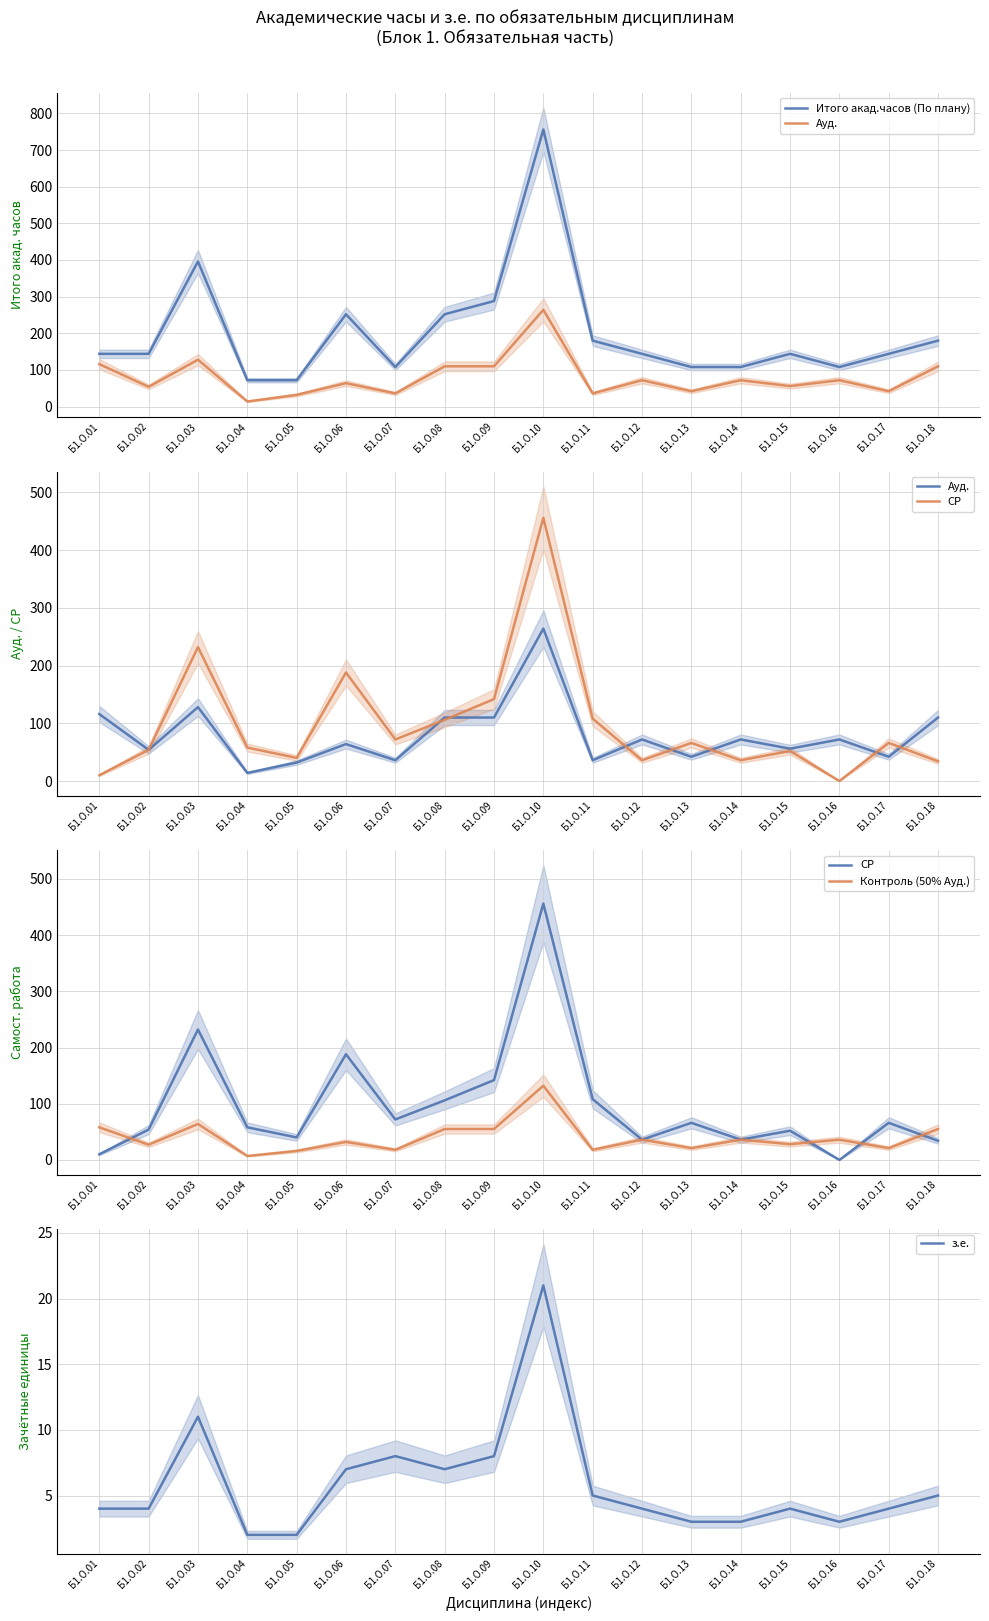

Reading left to right, list all the values displayed in this chart.

Итого акад.часов (По плану): Б1.О.01=144	Б1.О.02=144	Б1.О.03=396	Б1.О.04=72	Б1.О.05=72	Б1.О.06=252	Б1.О.07=108	Б1.О.08=252	Б1.О.09=288	Б1.О.10=756	Б1.О.11=180	Б1.О.12=144	Б1.О.13=108	Б1.О.14=108	Б1.О.15=144	Б1.О.16=108	Б1.О.17=144	Б1.О.18=180
Ауд.: Б1.О.01=116	Б1.О.02=54	Б1.О.03=128	Б1.О.04=14	Б1.О.05=32	Б1.О.06=64	Б1.О.07=36	Б1.О.08=110	Б1.О.09=110	Б1.О.10=264	Б1.О.11=36	Б1.О.12=72	Б1.О.13=42	Б1.О.14=72	Б1.О.15=56	Б1.О.16=72	Б1.О.17=42	Б1.О.18=110
СР: Б1.О.01=10	Б1.О.02=54	Б1.О.03=232	Б1.О.04=58	Б1.О.05=40	Б1.О.06=188	Б1.О.07=72	Б1.О.08=106	Б1.О.09=142	Б1.О.10=456	Б1.О.11=108	Б1.О.12=36	Б1.О.13=66	Б1.О.14=36	Б1.О.15=52	Б1.О.16=0	Б1.О.17=66	Б1.О.18=34
Контроль (50% Ауд.): Б1.О.01=58	Б1.О.02=27	Б1.О.03=64	Б1.О.04=7	Б1.О.05=16	Б1.О.06=32	Б1.О.07=18	Б1.О.08=55	Б1.О.09=55	Б1.О.10=132	Б1.О.11=18	Б1.О.12=36	Б1.О.13=21	Б1.О.14=36	Б1.О.15=28	Б1.О.16=36	Б1.О.17=21	Б1.О.18=55
з.е.: Б1.О.01=4	Б1.О.02=4	Б1.О.03=11	Б1.О.04=2	Б1.О.05=2	Б1.О.06=7	Б1.О.07=8	Б1.О.08=7	Б1.О.09=8	Б1.О.10=21	Б1.О.11=5	Б1.О.12=4	Б1.О.13=3	Б1.О.14=3	Б1.О.15=4	Б1.О.16=3	Б1.О.17=4	Б1.О.18=5